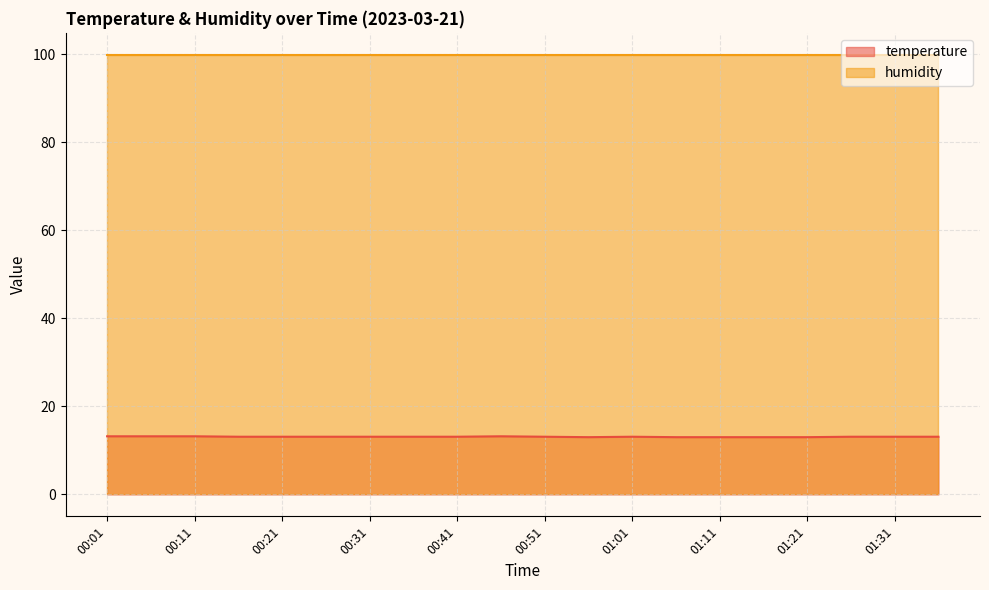

What is the total value across all series at 01:11?

112.9